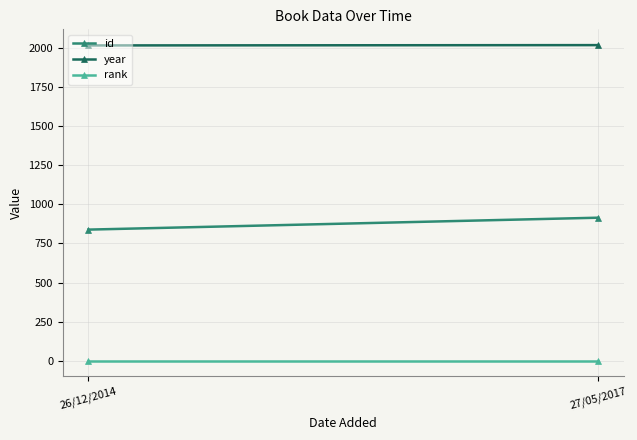

At how many categories does at least one series exceed 506?

2